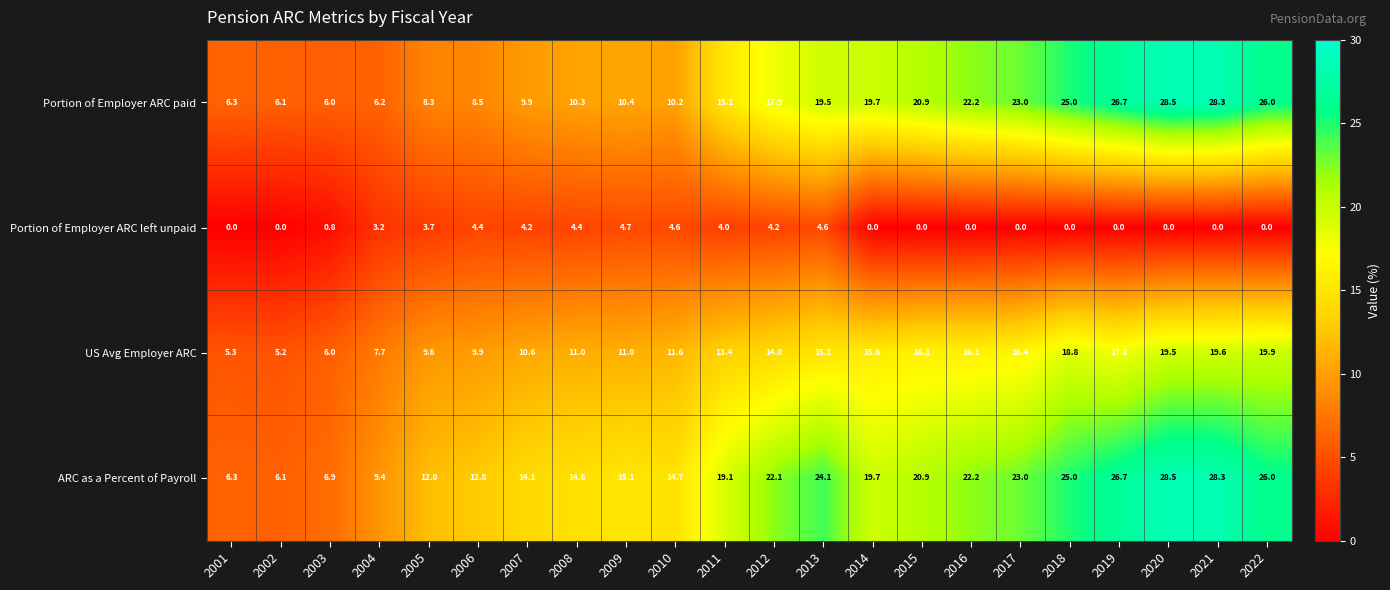

How many data points in ARC as a Percent of Payroll are above 19?

12